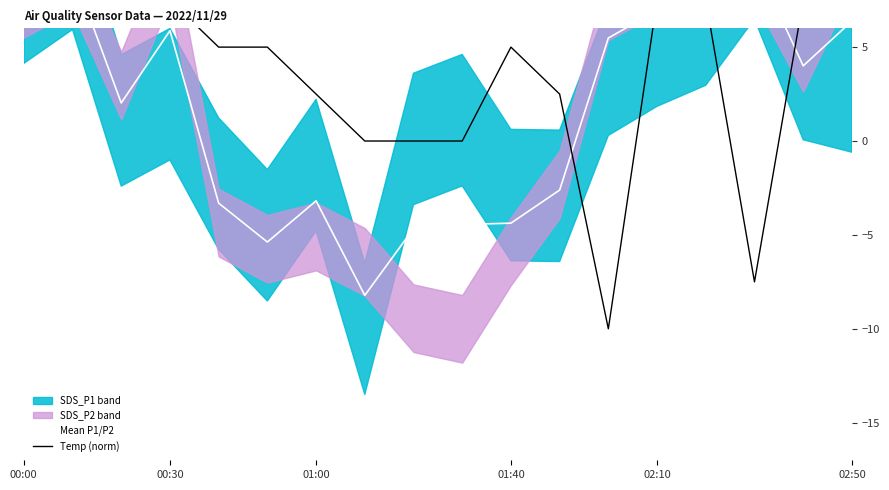

What is the minimum value for Mean P1/P2?

-8.2